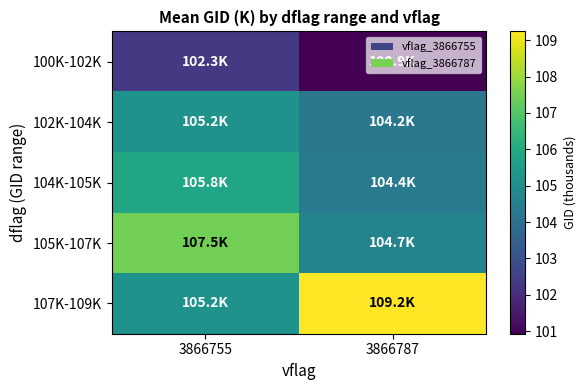

Rank the series at 3866755 from lowest to highest value.

100K-102K, 102K-104K, 107K-109K, 104K-105K, 105K-107K